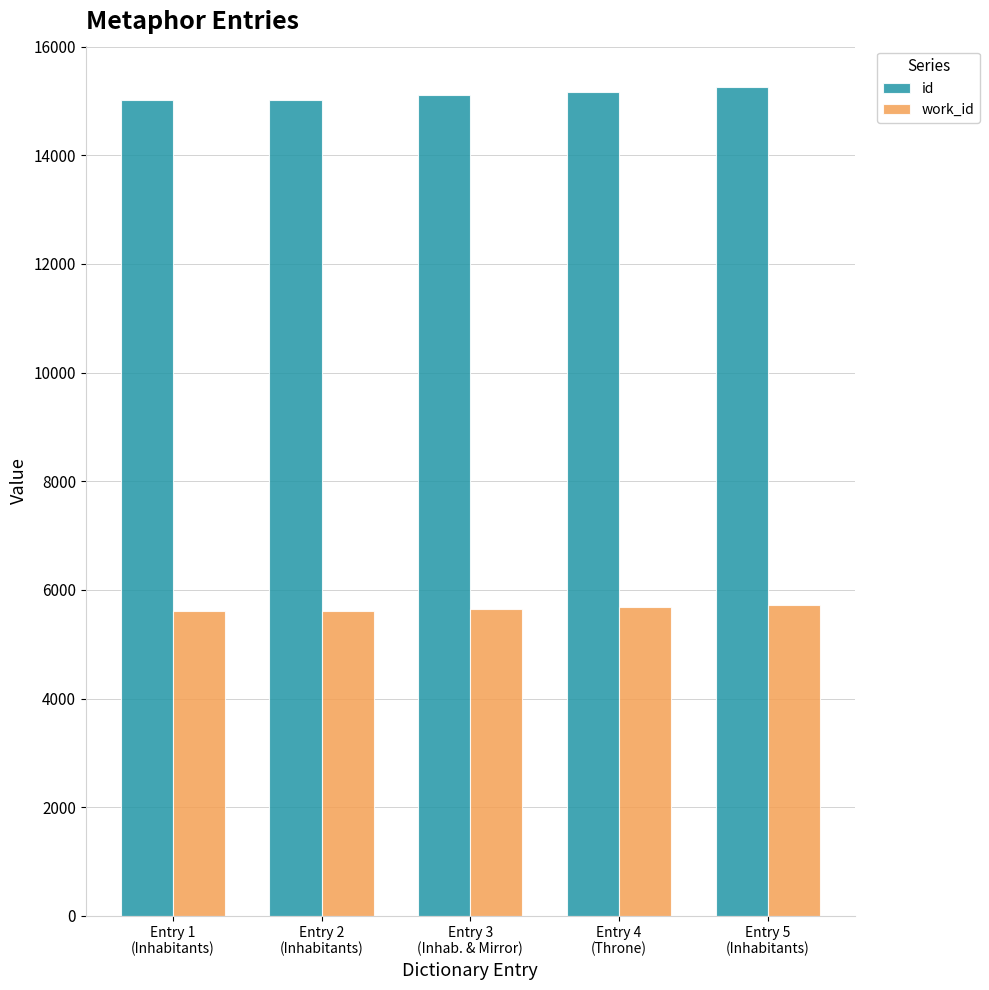

The work_id series shows 5614 at Entry 1
(Inhabitants). True or false?

True